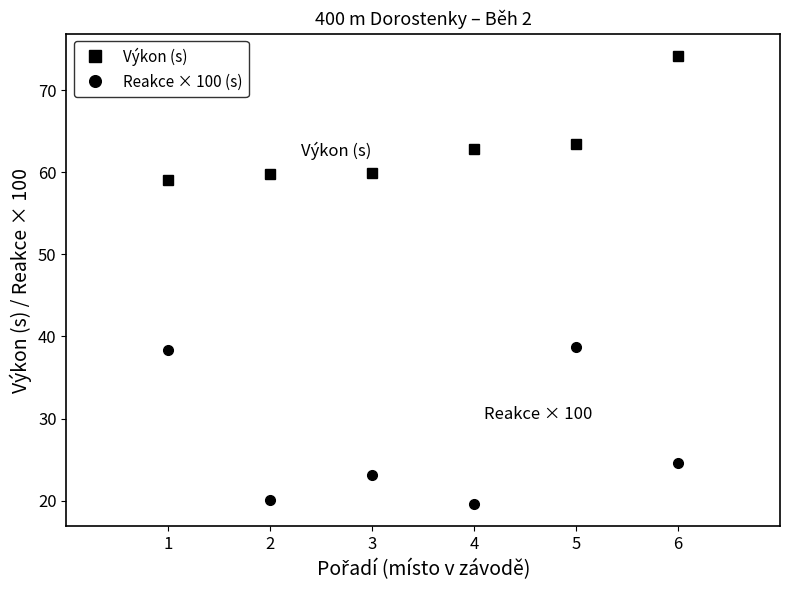

What is the total value across all series at 5?

102.1